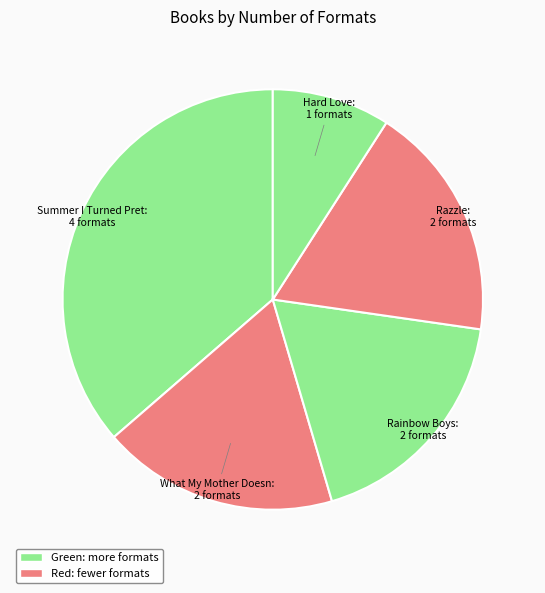

What is the smallest slice in the pie chart?

Hard Love